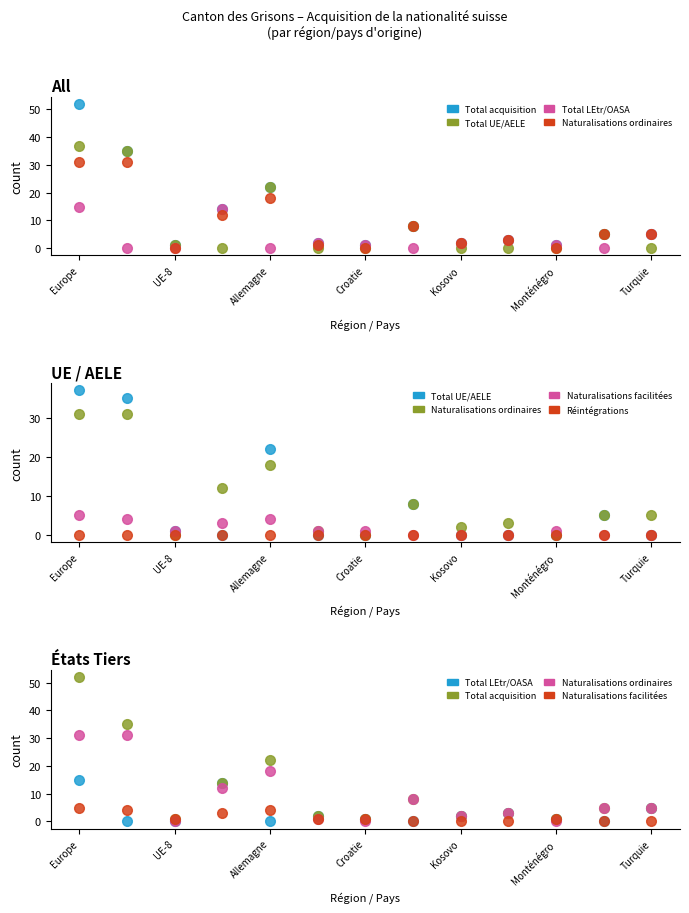

Which has a higher value, Monténégro or Turquie?

Turquie